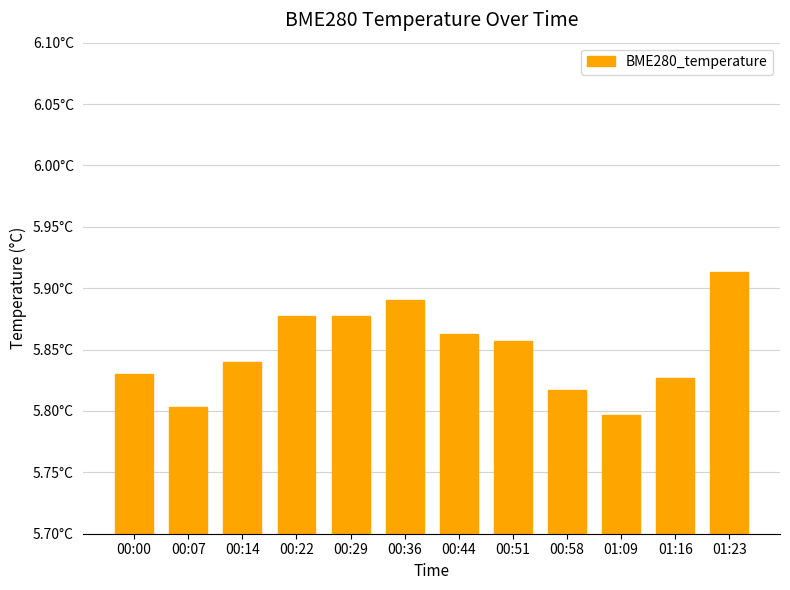

What is the label of the 11th bar from the left?

01:16